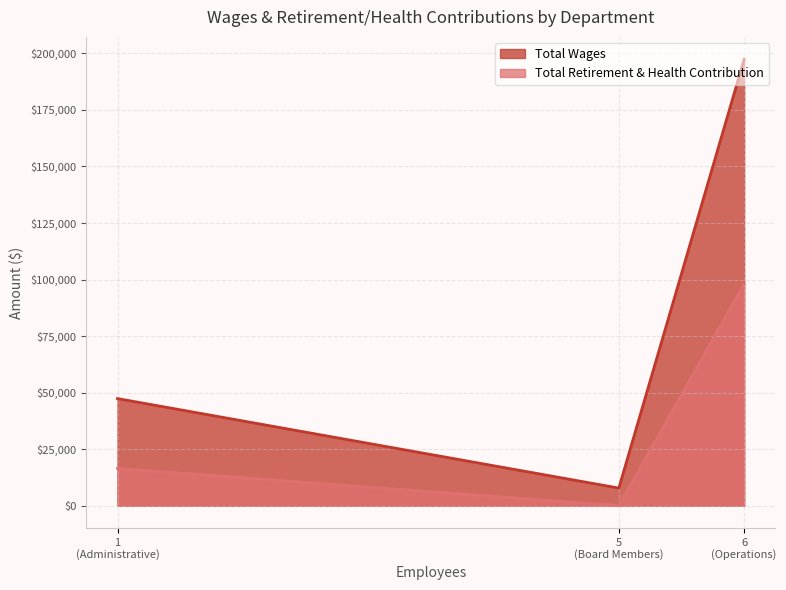

Where does the Total Wages series first go above 47369?

Operations